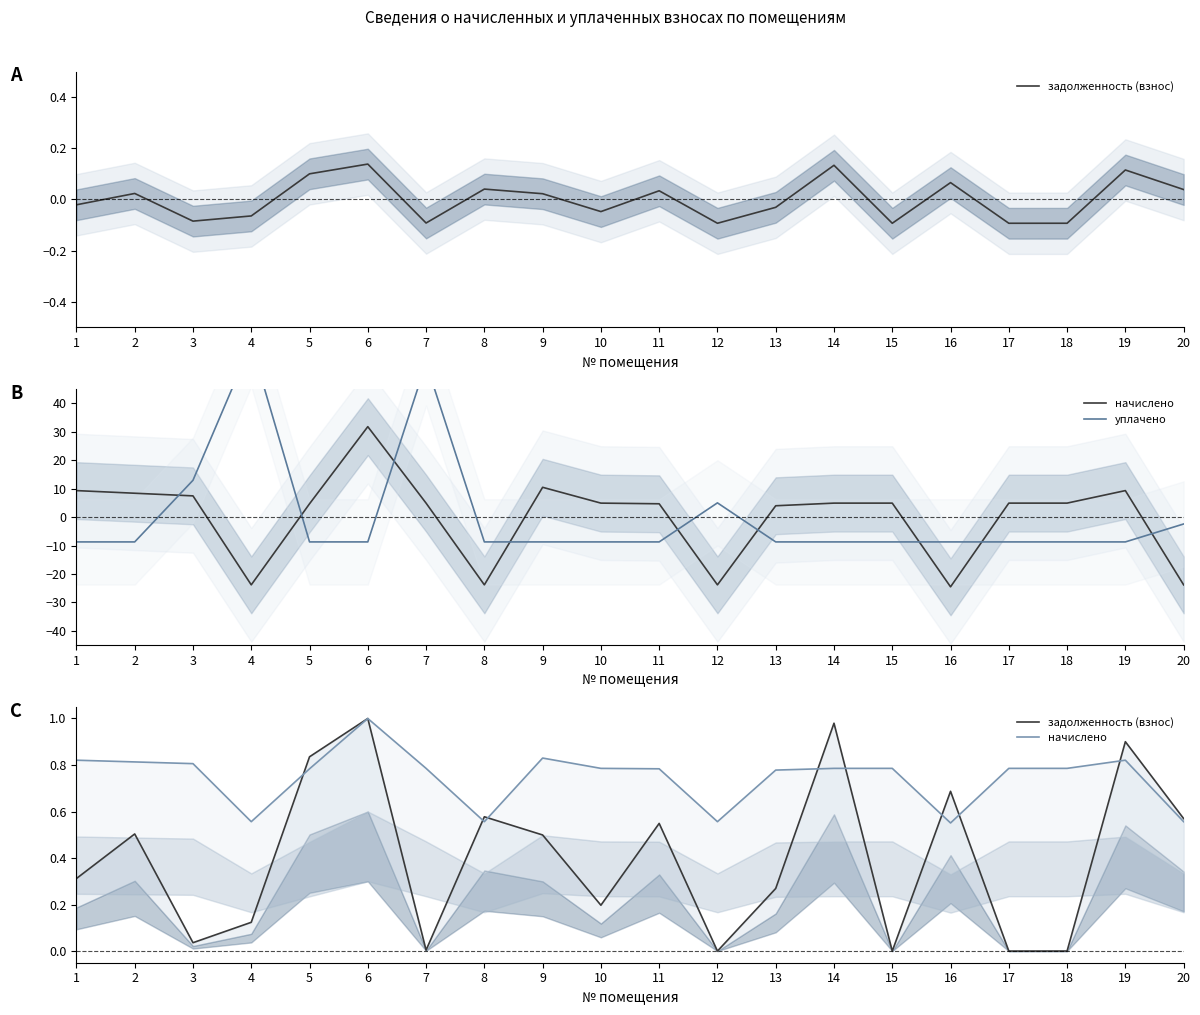

List the series in order of their overall mean, highest first.

начислено, задолженность (взнос), уплачено